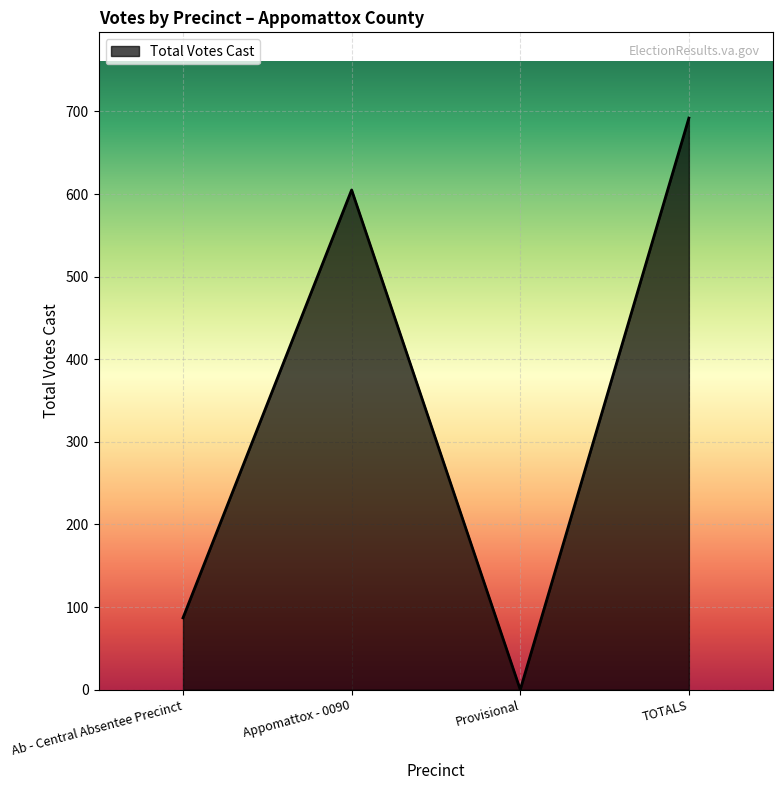

Is it true that the value at Appomattox - 0090 is 605?

True